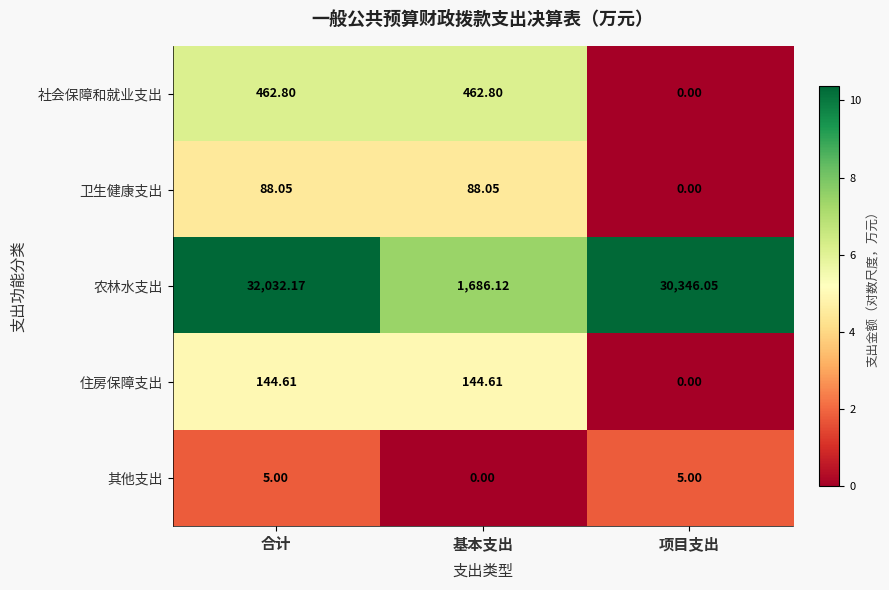

What is the difference between the highest and lowest values at 合计?

32027.2